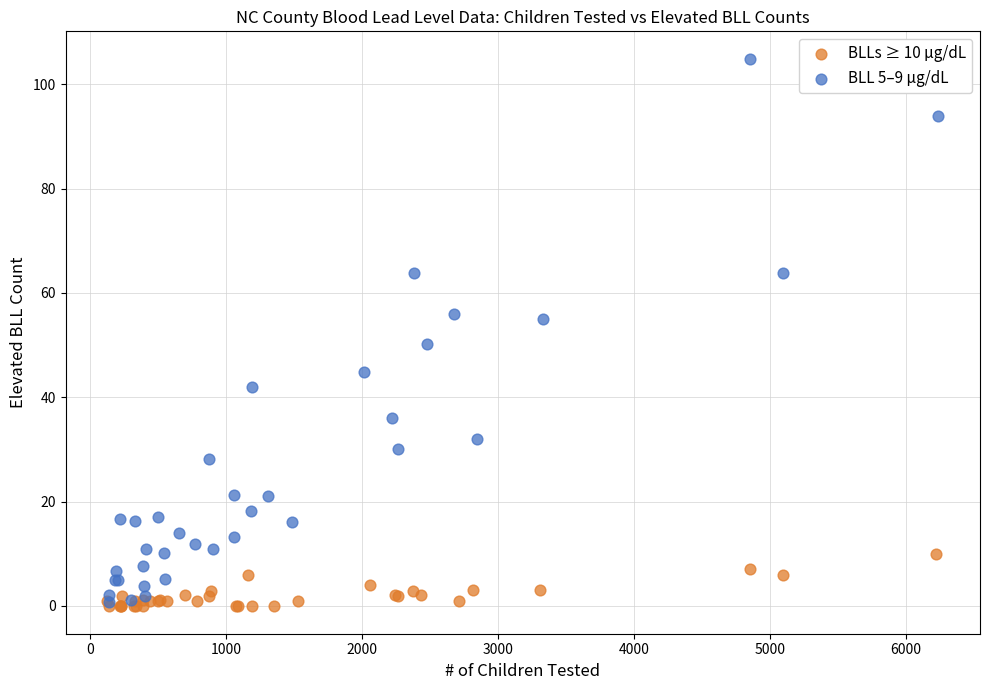

Which series has the widest spread of Y values?

BLL 5–9 µg/dL